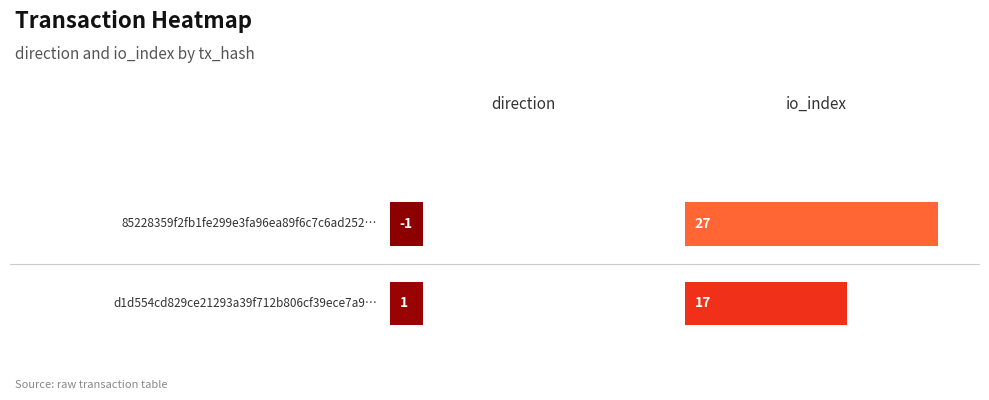

Reading left to right, what are all the values shown in this chart?

85228359f2fb1fe299e3fa96ea89f6c7c6ad252: -1	27
d1d554cd829ce21293a39f712b806cf39ece7a9: 1	17